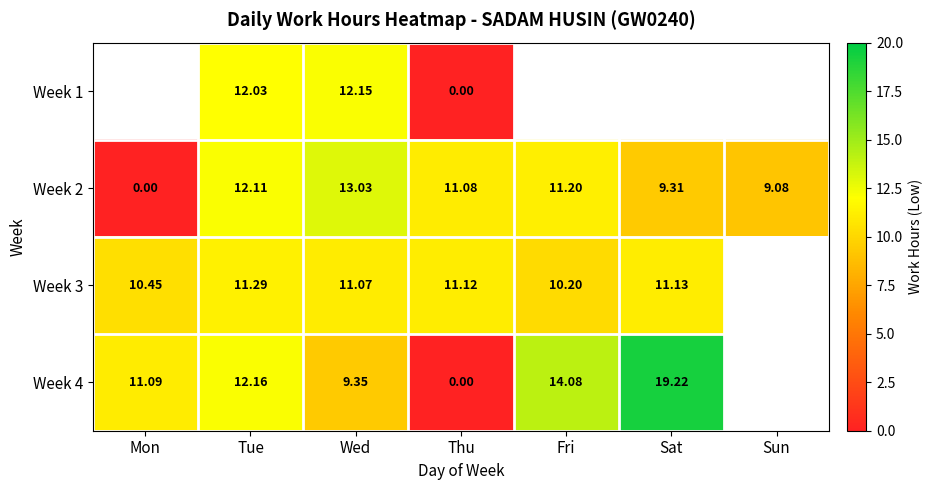

Where is Week 2 nearest to the value 6?

Sun